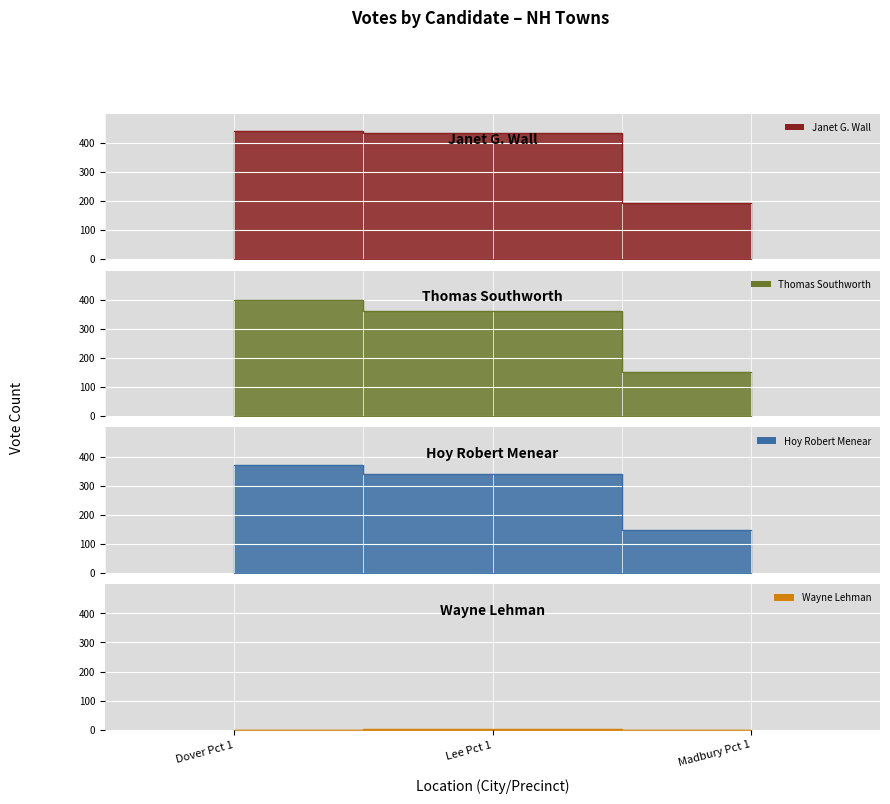

Reading left to right, extract all data points from this chart.

Janet G. Wall: 440	434	193
Thomas Southworth: 400	360	151
Hoy Robert Menear: 371	340	146
Wayne Lehman: 0	1	0